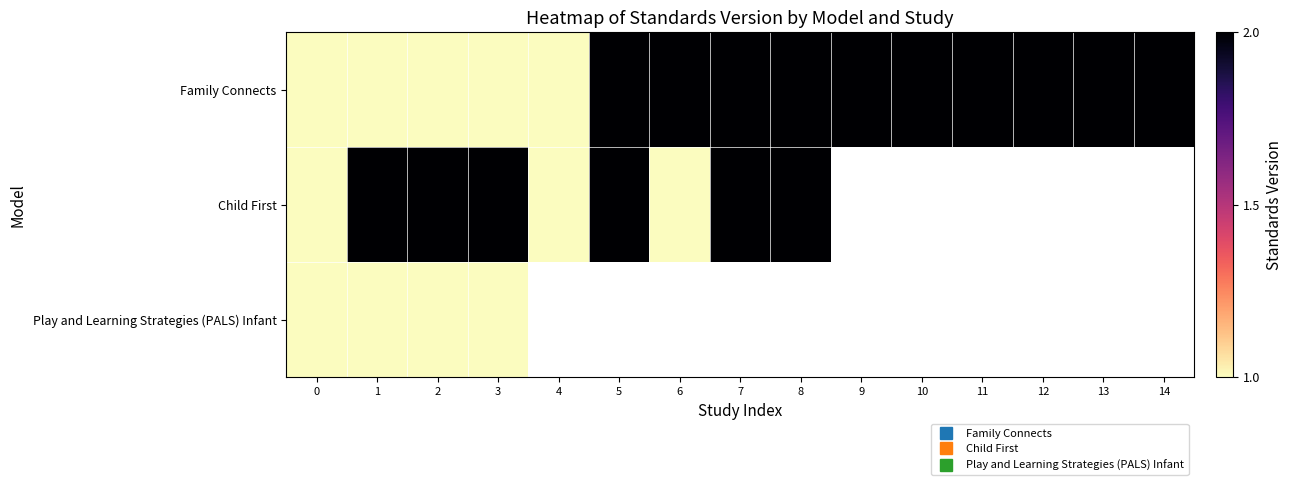

Which series has the widest spread of values?

Family Connects